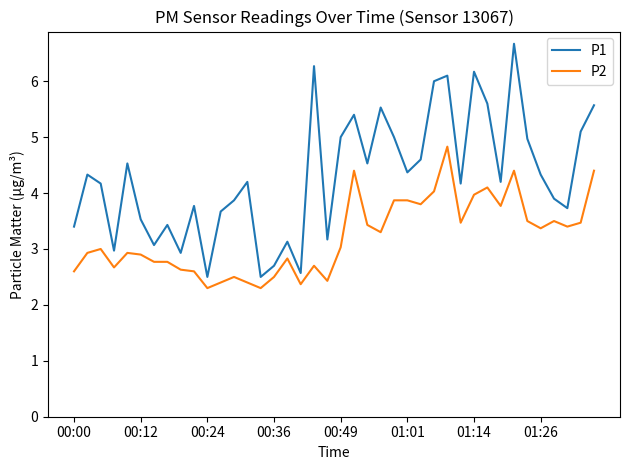

Which series has the largest total across all categories?

P1